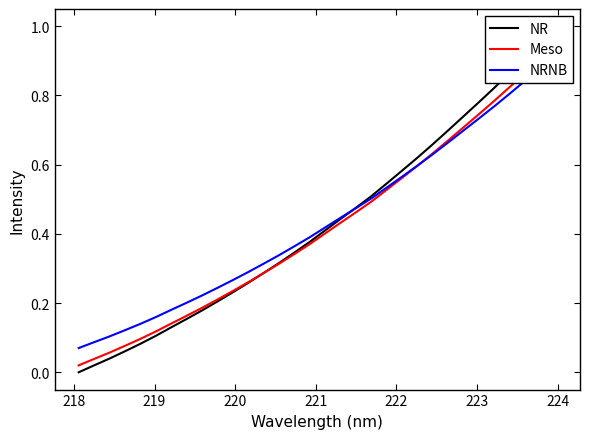

List the series in order of their peak value, lowest first.

NRNB, Meso, NR